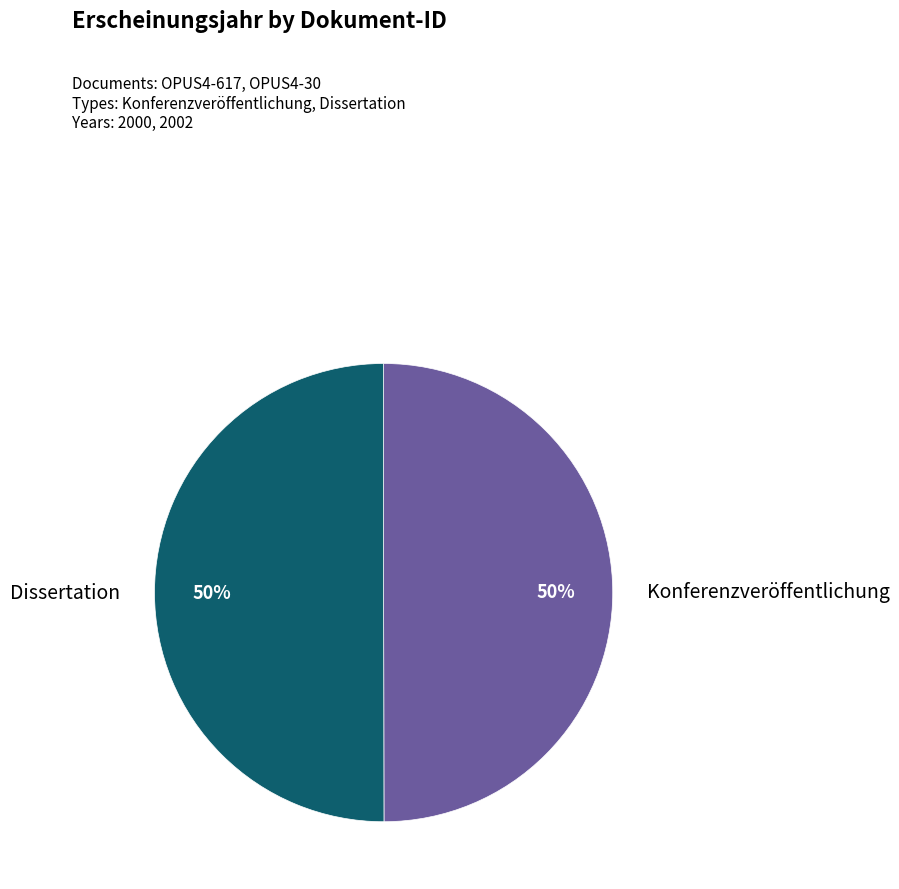

To the nearest percent, what is the average slice percentage?

50%